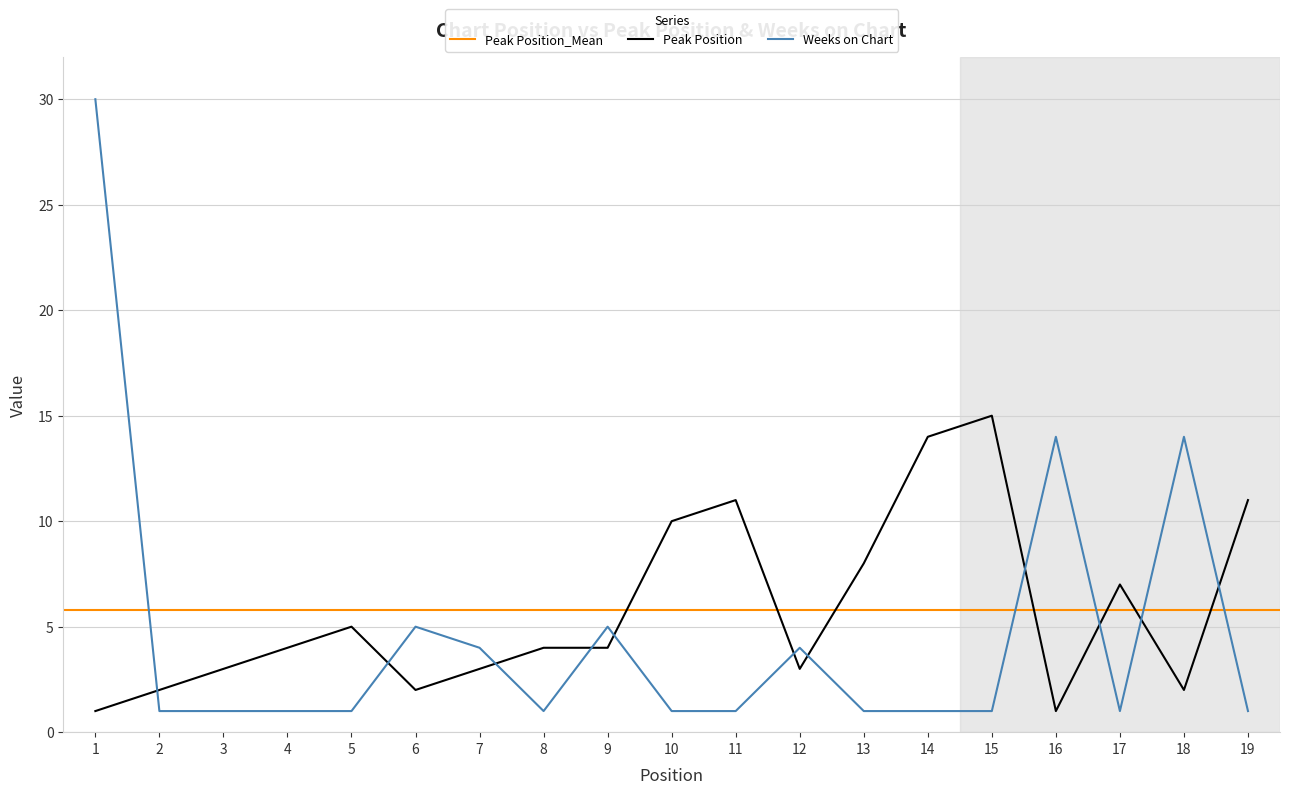

What is the difference between the highest and lowest values at 9?

1